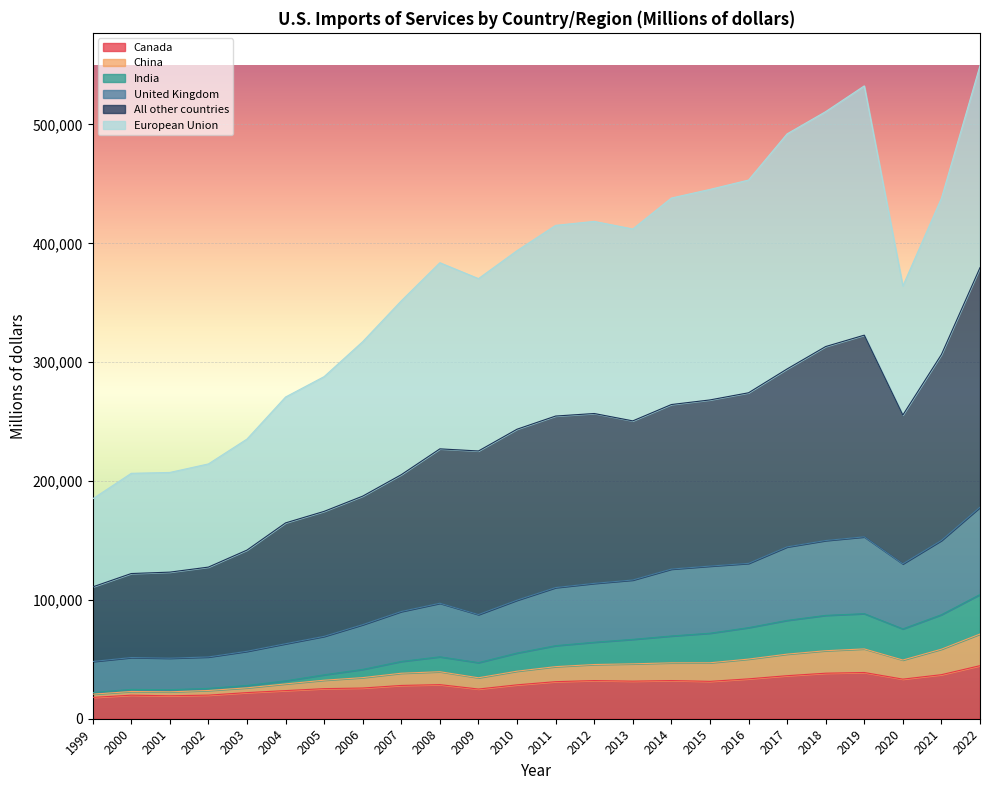

At which label does United Kingdom first exceed 110361?

2012